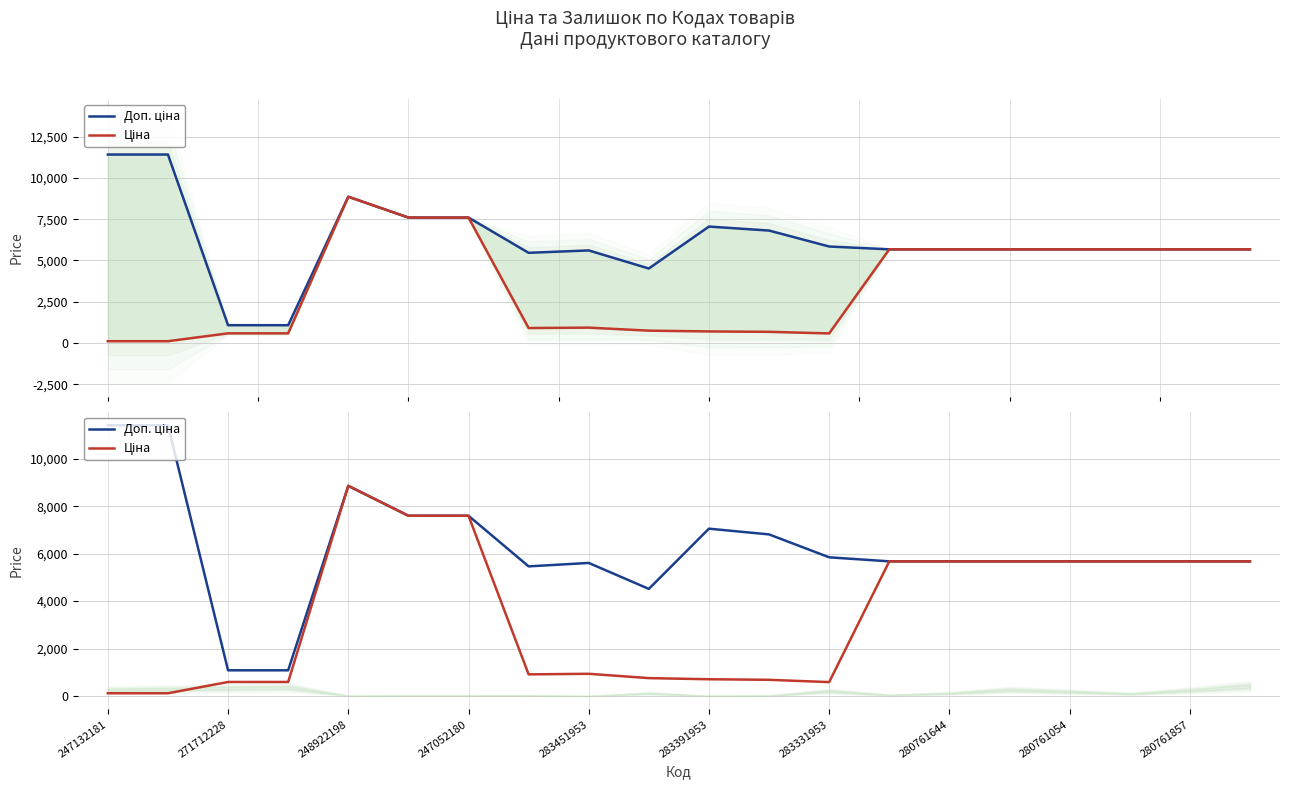

What is the difference between the maximum and minimum values in the Доп. ціна series?

10328.3